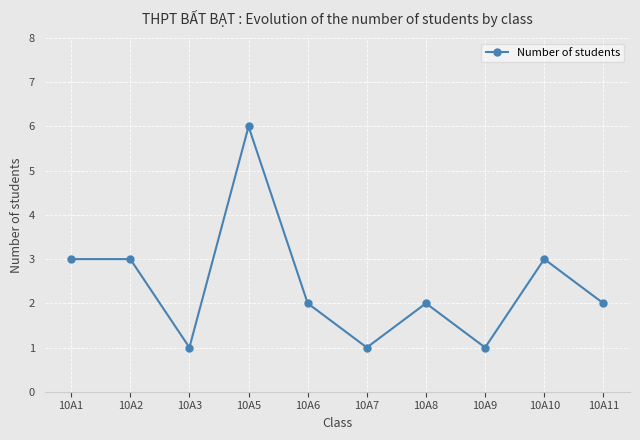

The value at 10A1 is 5. True or false?

False